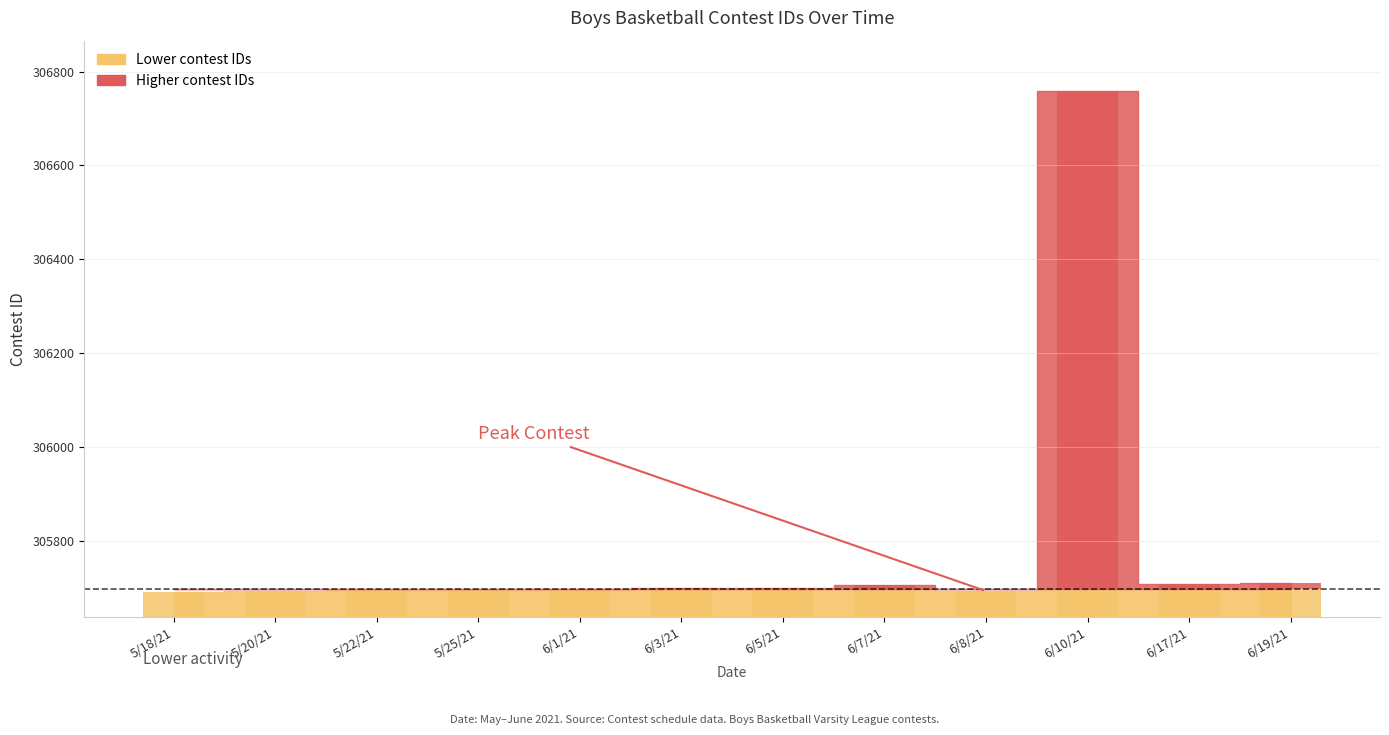

List the labels in order of value, largest first.

6/10/21, 6/19/21, 6/17/21, 6/7/21, 6/5/21, 6/3/21, 5/18/21, 5/20/21, 5/22/21, 5/25/21, 6/1/21, 6/8/21